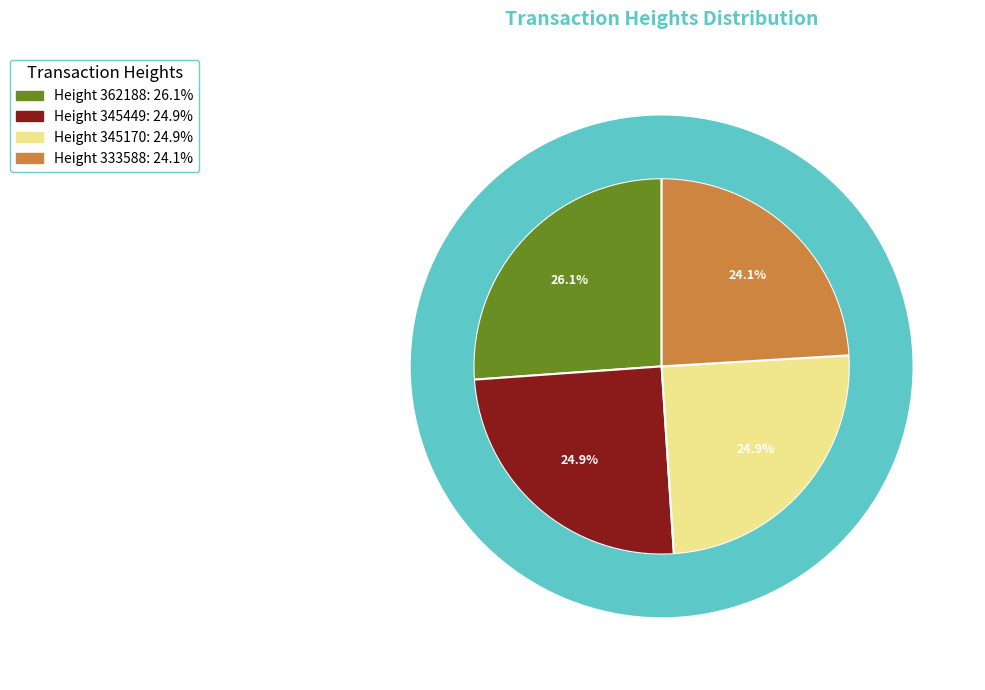

To the nearest percent, what percentage of the pie is 333588?

24%